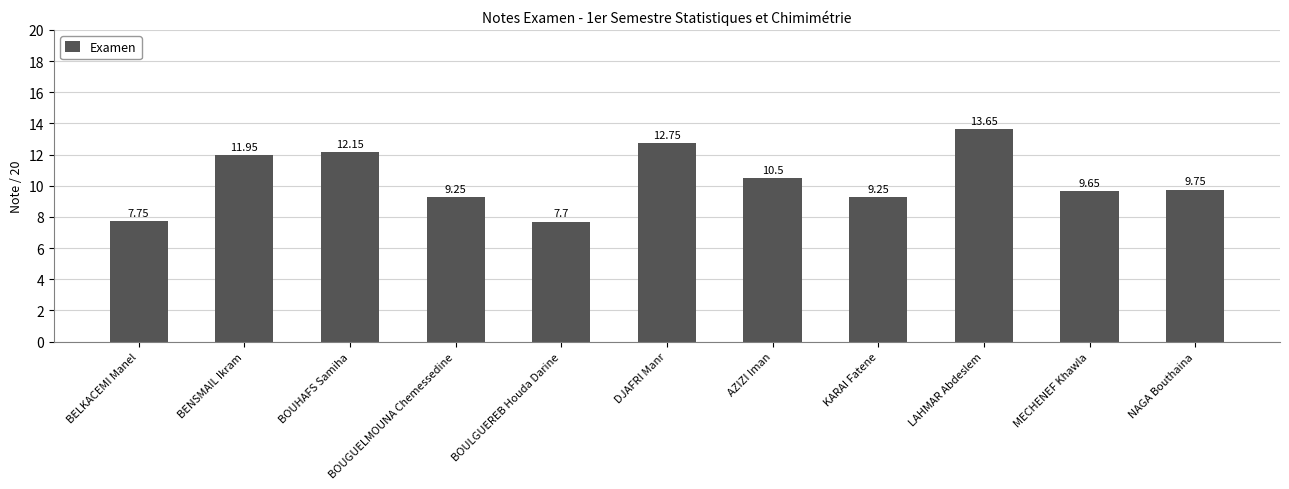

What position from the left is MECHENEF Khawla?

10